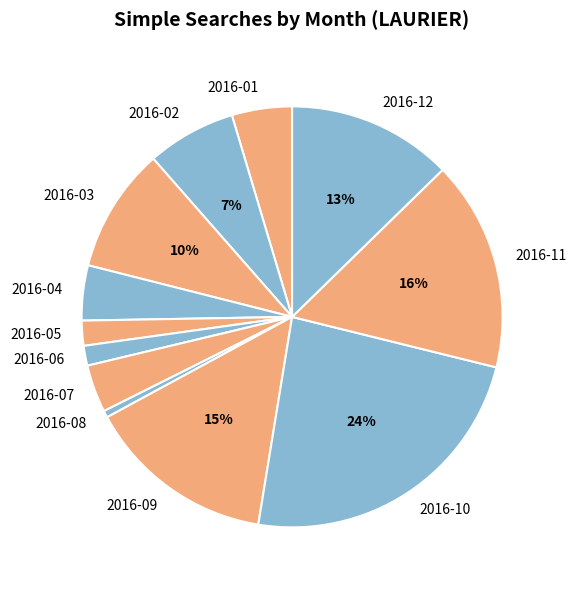

Approximately how many times larger is the value at 2016-03 compared to 2016-10?

0.4